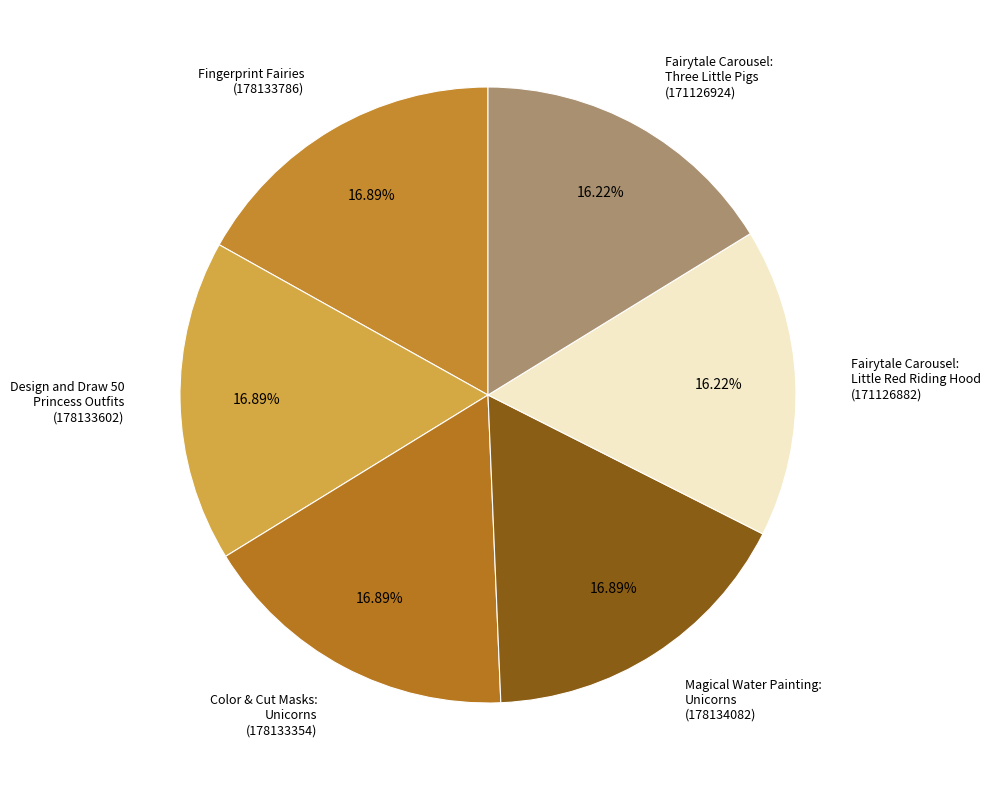

Approximately how many times larger is the value at Fairytale Carousel: Little Red Riding Hood (171126882) compared to Fingerprint Fairies (178133786)?

1.0